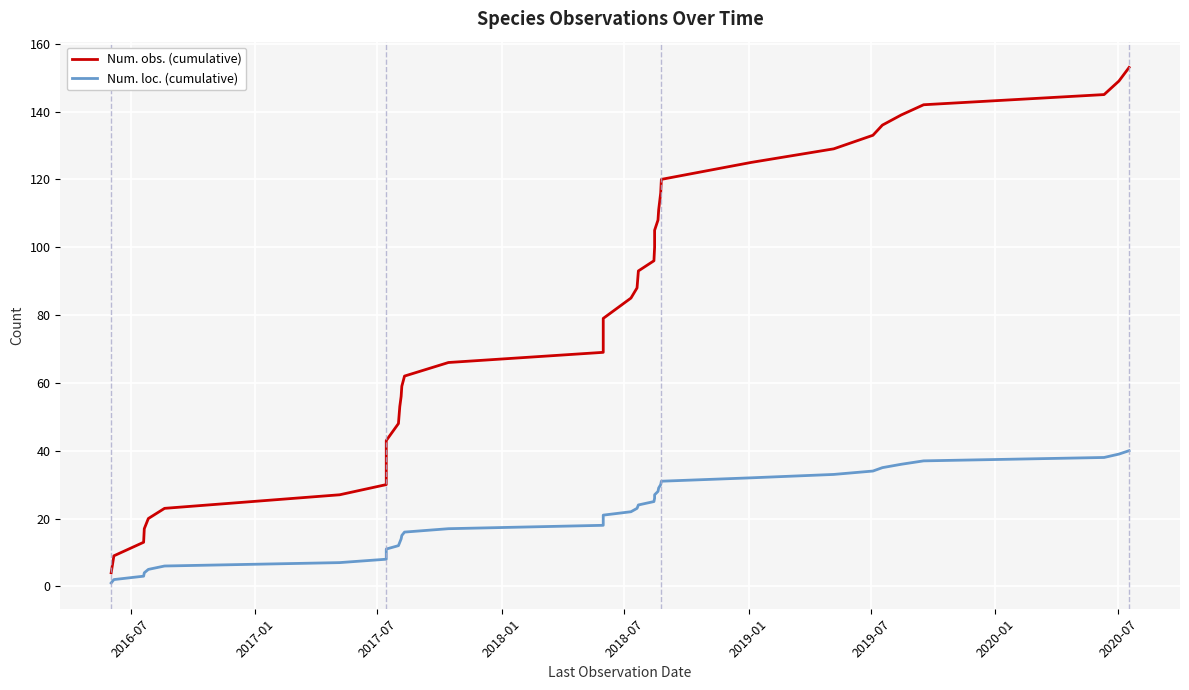

How many values in the Num. loc. (cumulative) series are below 21?

20